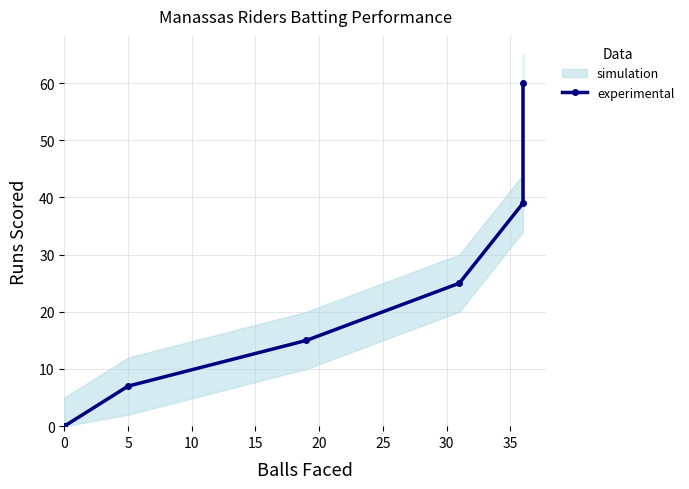

What is the difference between the maximum and minimum values?

60